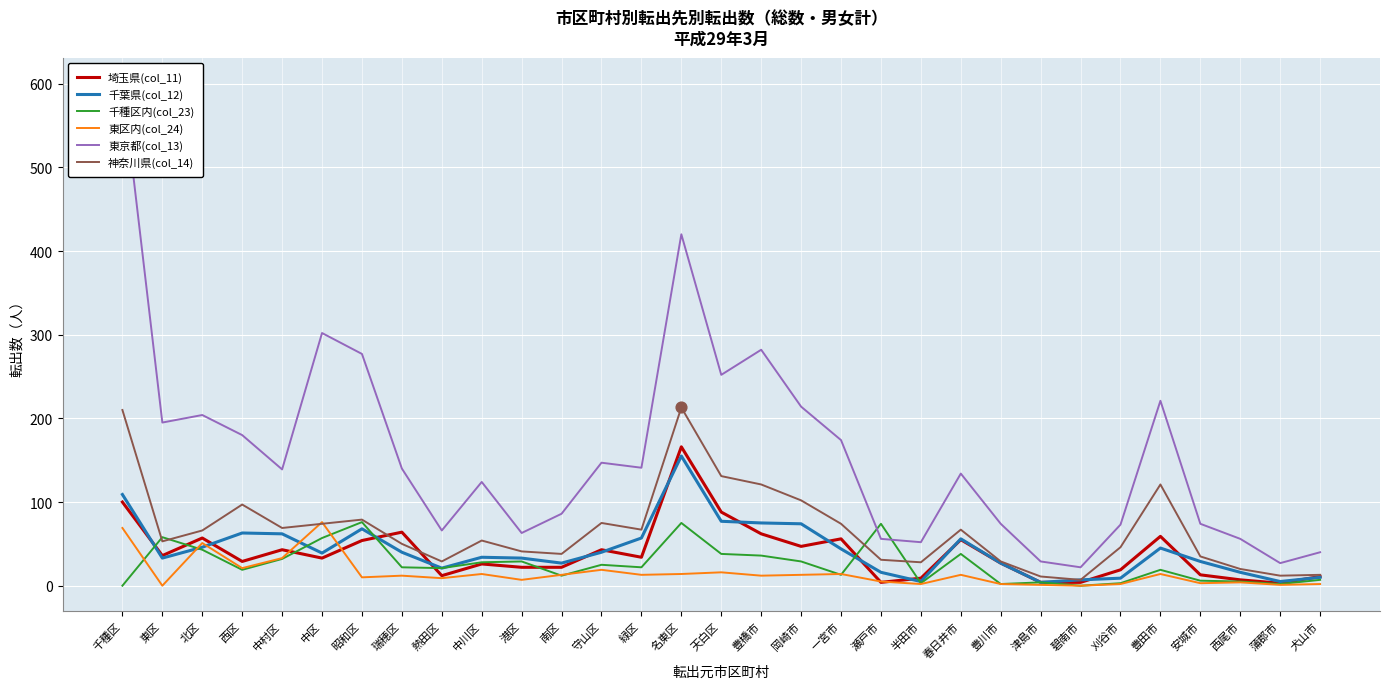

At which category is the sum across all series the highest?

千種区